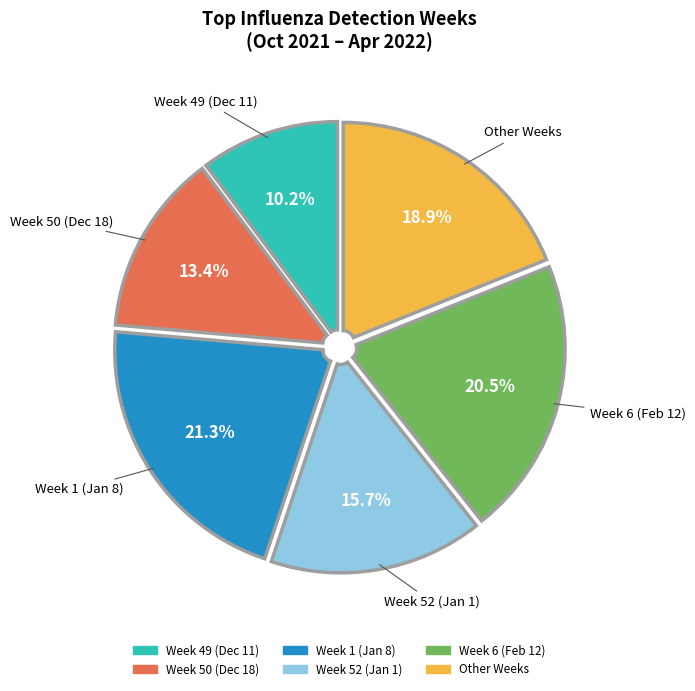

Does any single category account for the majority?

No